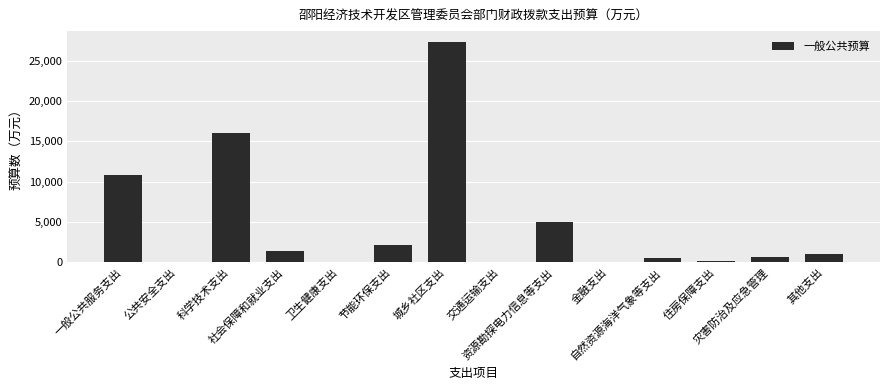

The value at 科学技术支出 is 3245. True or false?

False